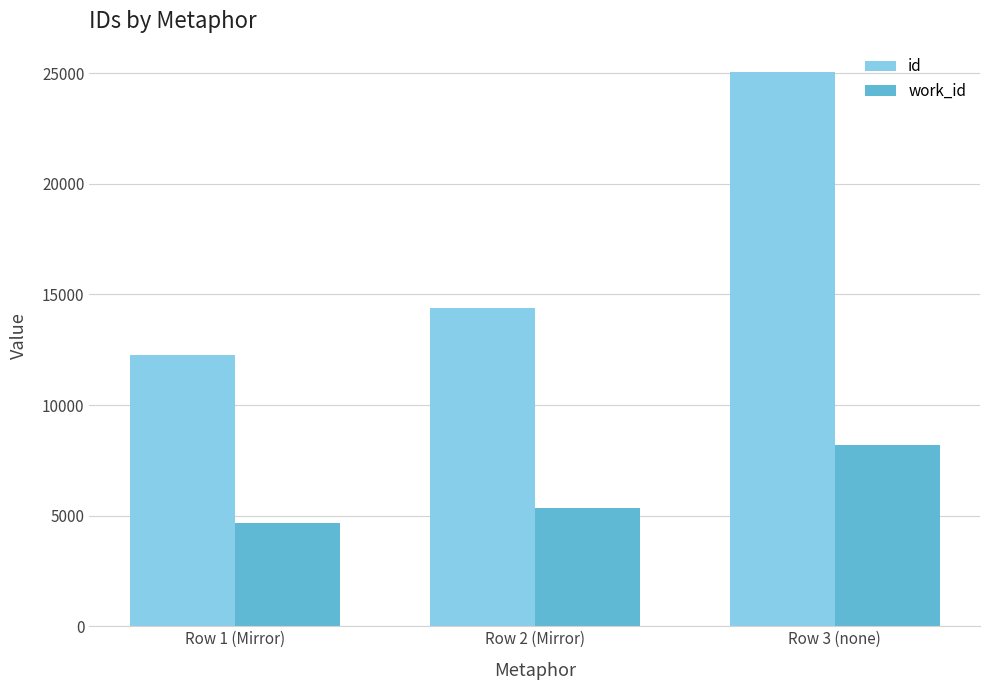

What is the sum of all work_id values?

18234